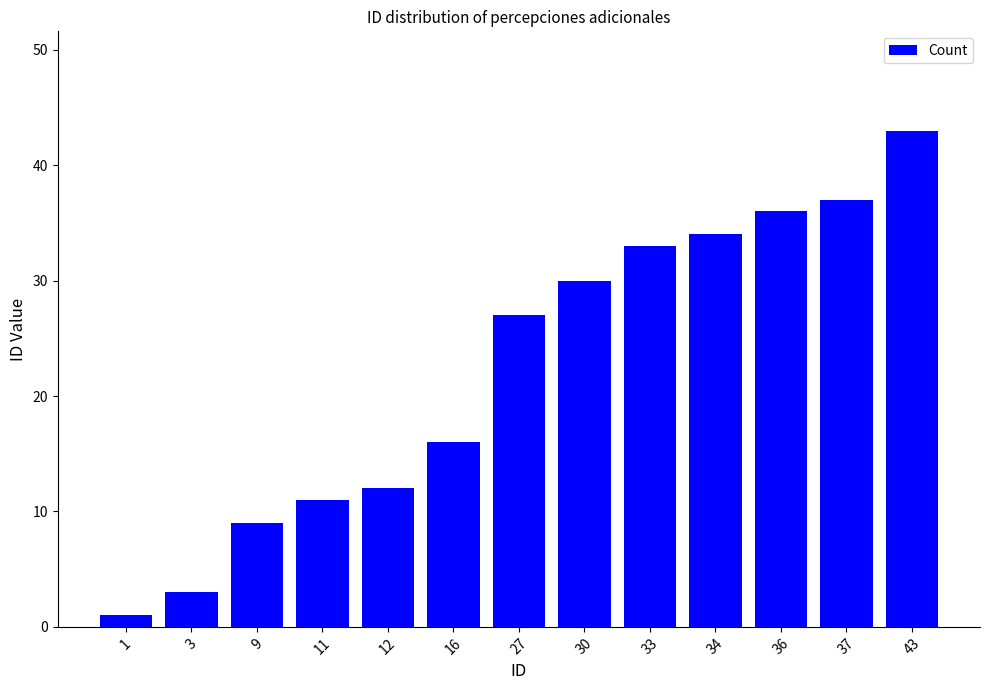

Are the bars horizontal?

No